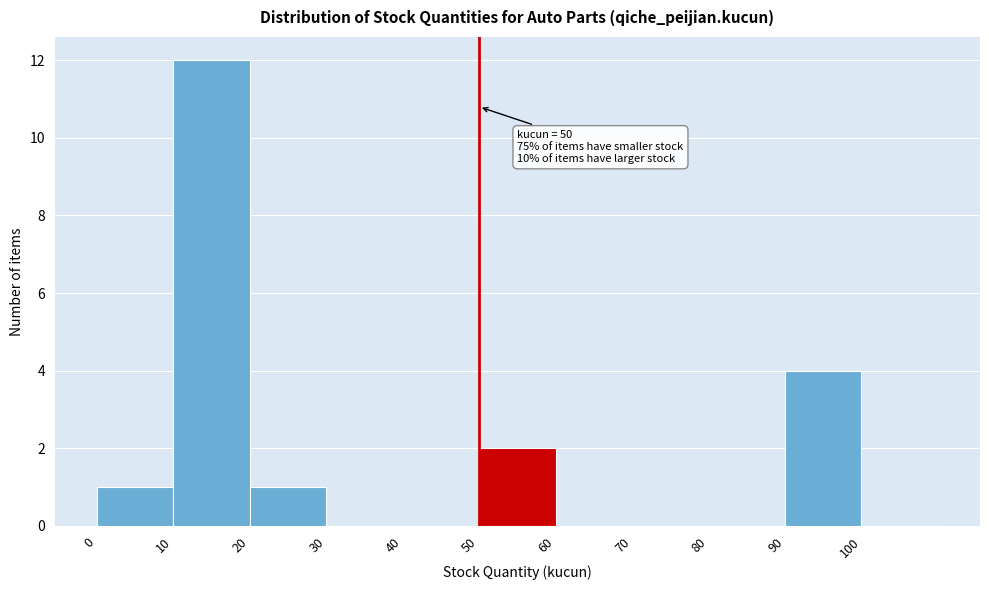

Over which range of the x-axis is the bar tallest?

10 to 20